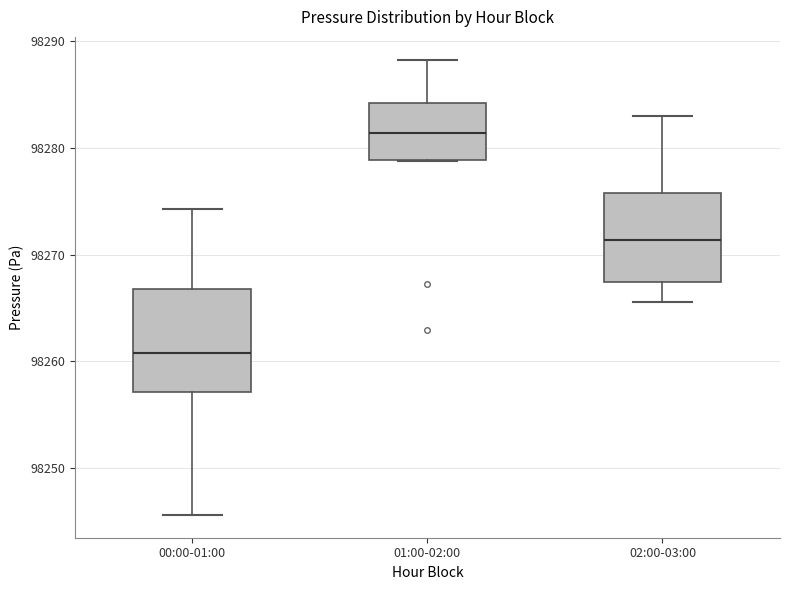

Reading left to right, transcribe this box plot: for each box, give where its median line is, the range the box spans, and where its two whiskers end, as read against the y-axis. The values are not printed on the chart, so give them approximately, as read against the axis.

00:00-01:00: median 98261, box 98257 to 98267, whiskers 98246 to 98274
01:00-02:00: median 98281, box 98279 to 98284, whiskers 98279 to 98288
02:00-03:00: median 98271, box 98267 to 98276, whiskers 98266 to 98283